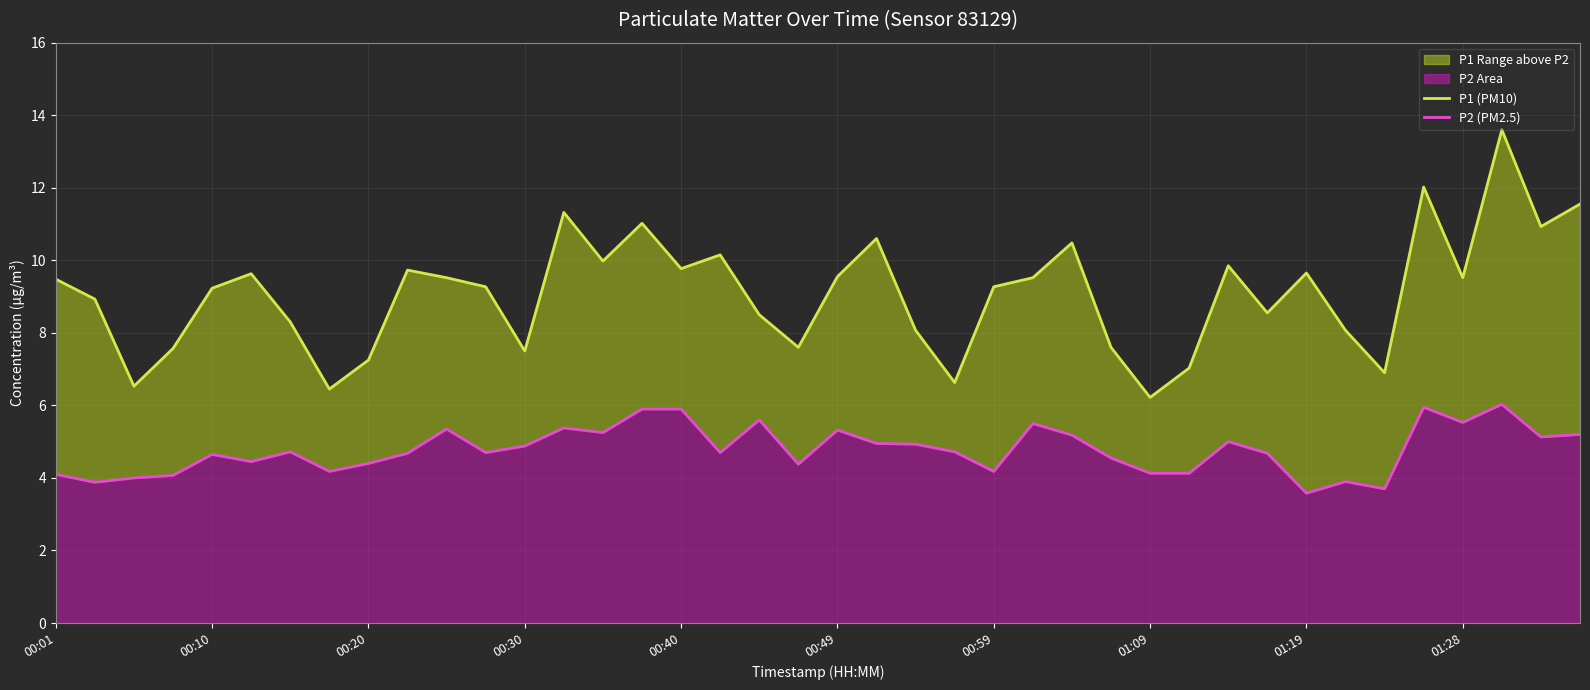

True or false: P2 (PM2.5) and P1 (PM10) intersect in this chart.

False